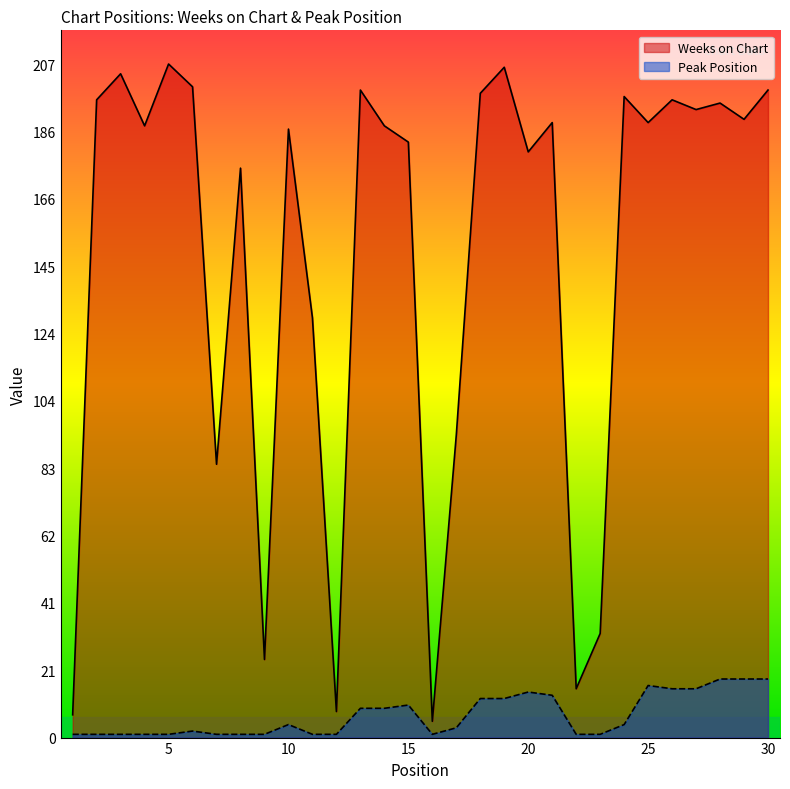

How many lines are shown in the chart?

2